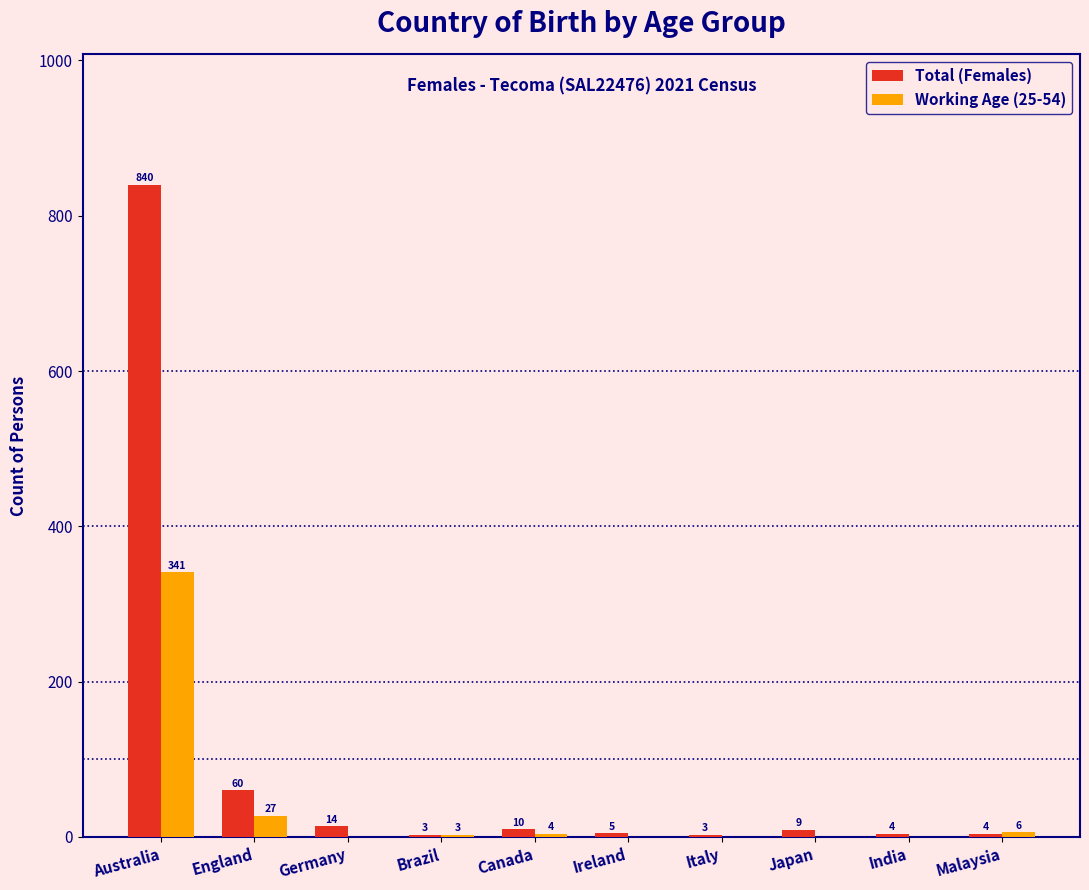

Reading right to left, transcribe all the data shown in this chart.

Total (Females): Malaysia=4	India=4	Japan=9	Italy=3	Ireland=5	Canada=10	Brazil=3	Germany=14	England=60	Australia=840
Working Age (25-54): Malaysia=6	India=0	Japan=0	Italy=0	Ireland=0	Canada=4	Brazil=3	Germany=0	England=27	Australia=341